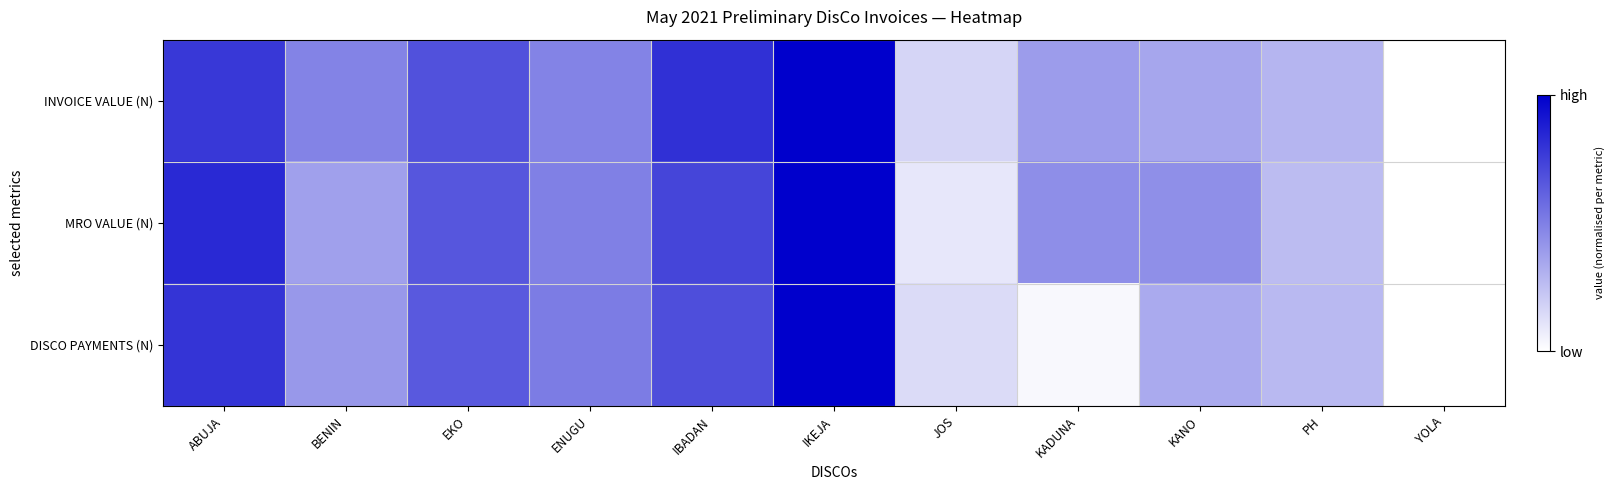

How many series are shown in this chart?

3